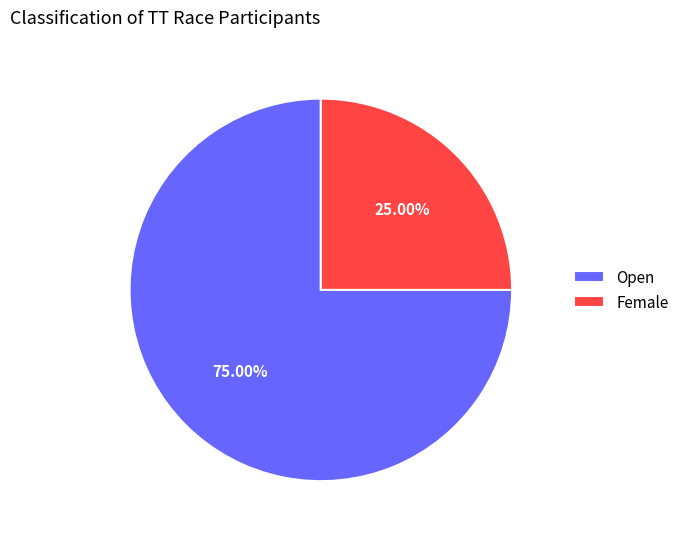

Rank the categories by value from lowest to highest.

Female, Open